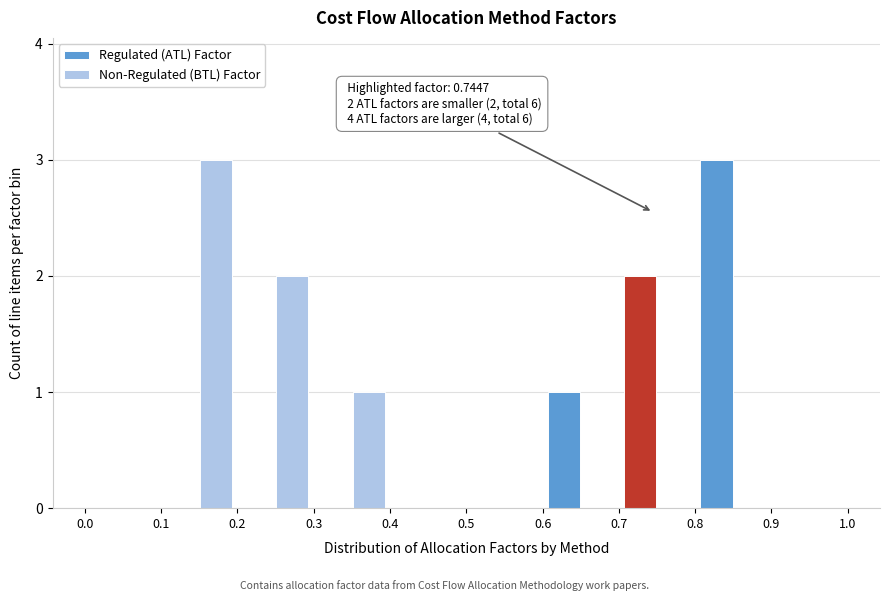

In the Regulated (ATL) Factor series, which range on the x-axis has the tallest bar?

0.8 to 0.9